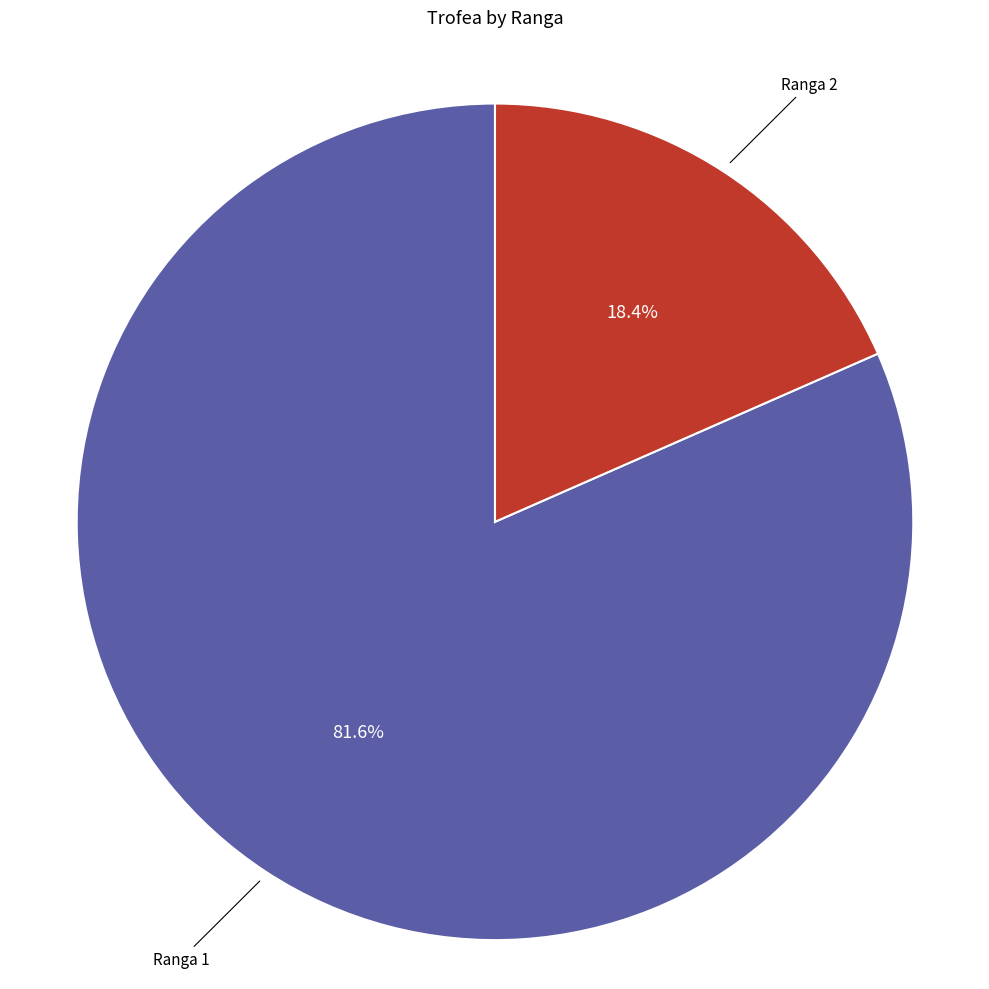

Between Ranga 1 and Ranga 2, which is larger?

Ranga 1